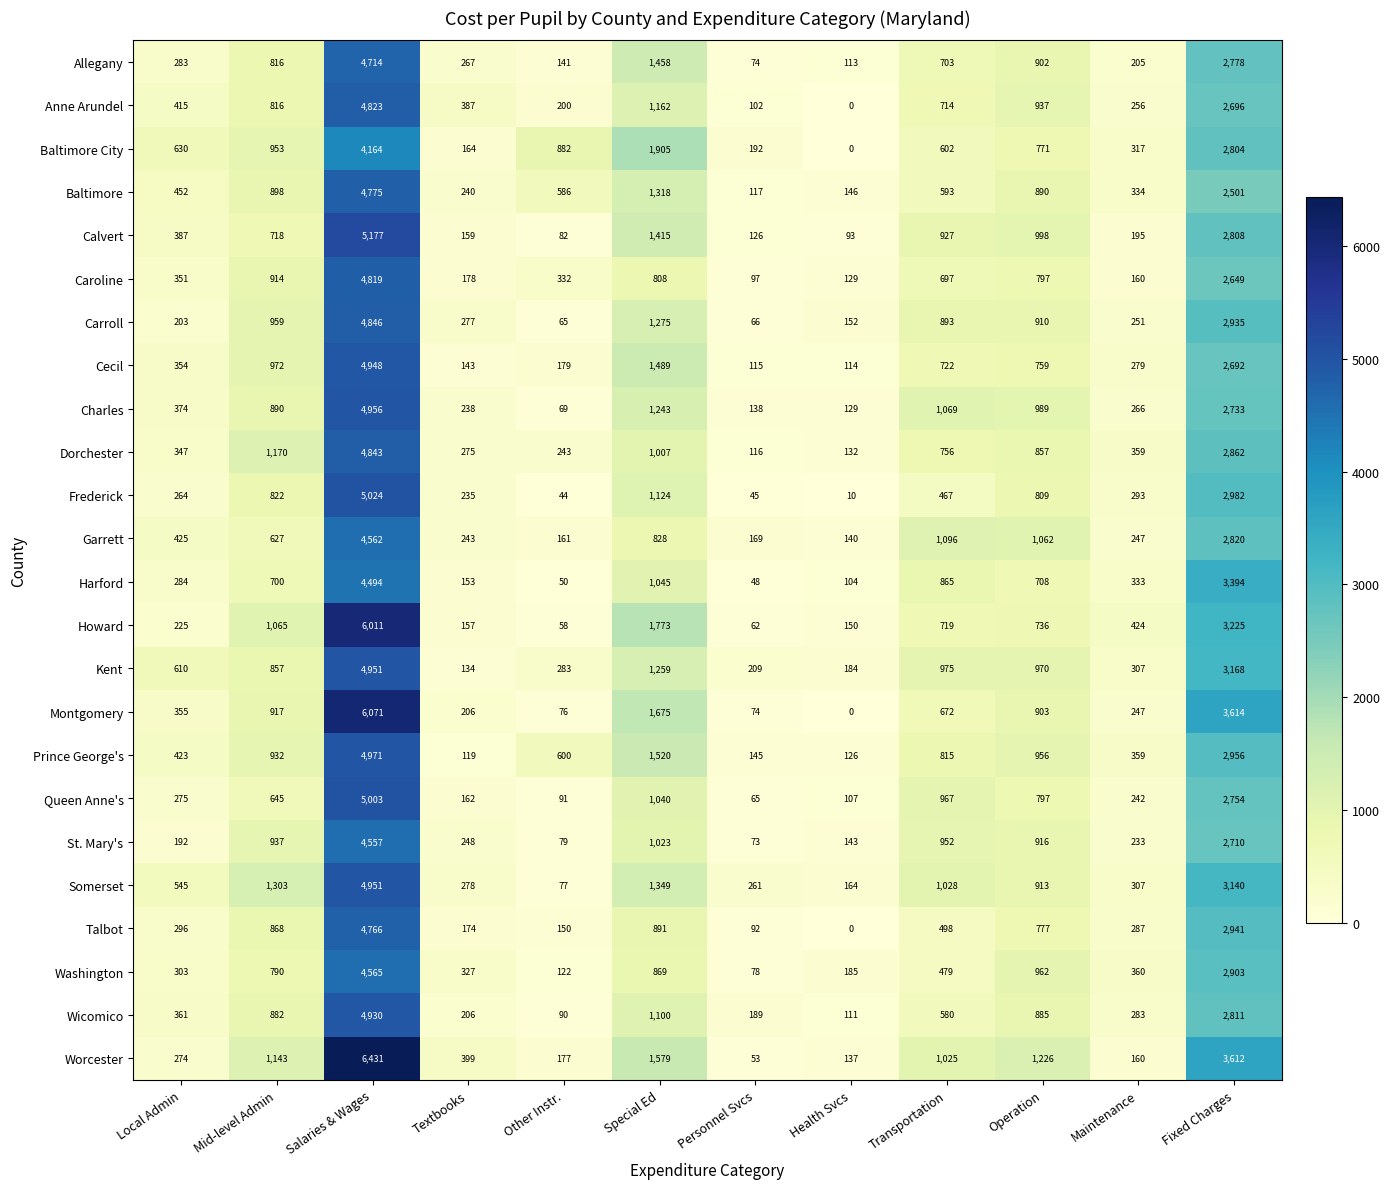

What is the greatest value displayed?

6431